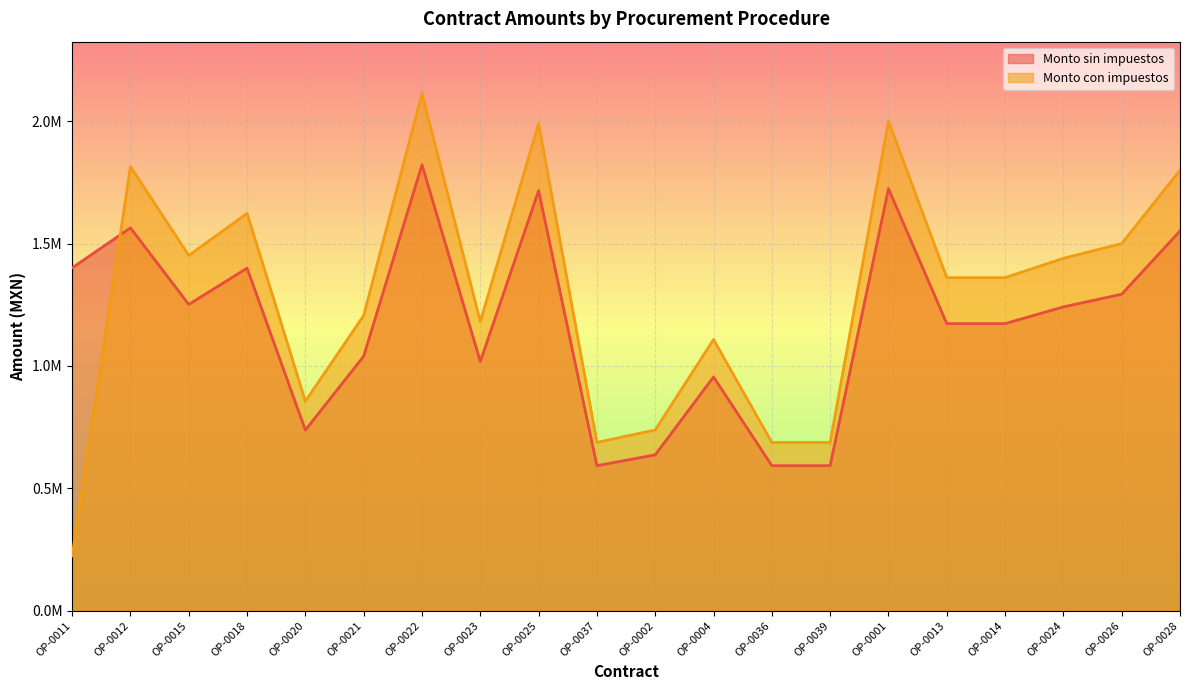

List the series in order of their peak value, lowest first.

Monto sin impuestos, Monto con impuestos